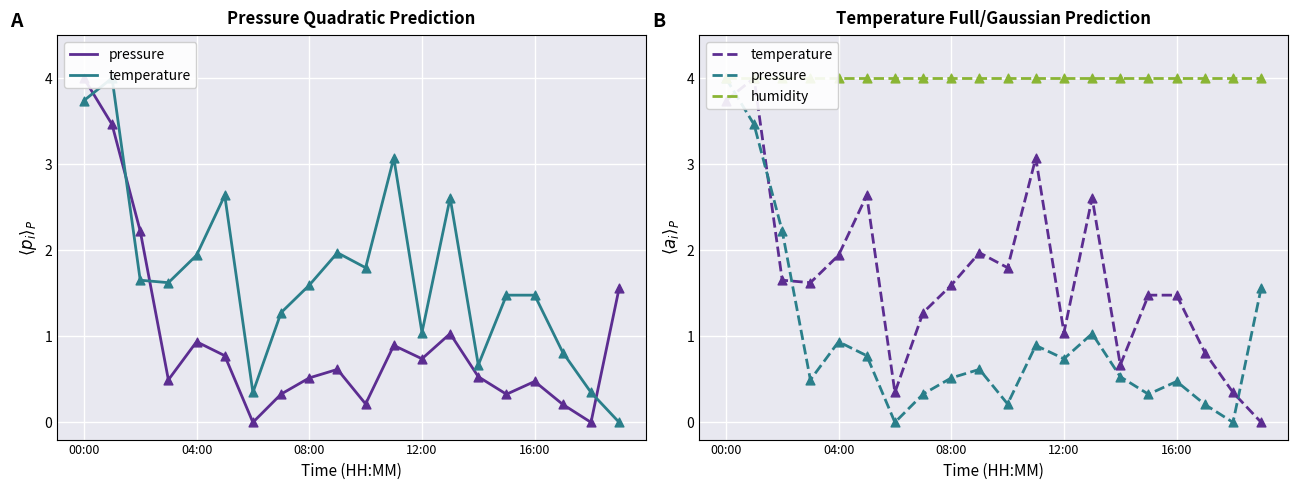

At how many categories does at least one series exceed 0?

20